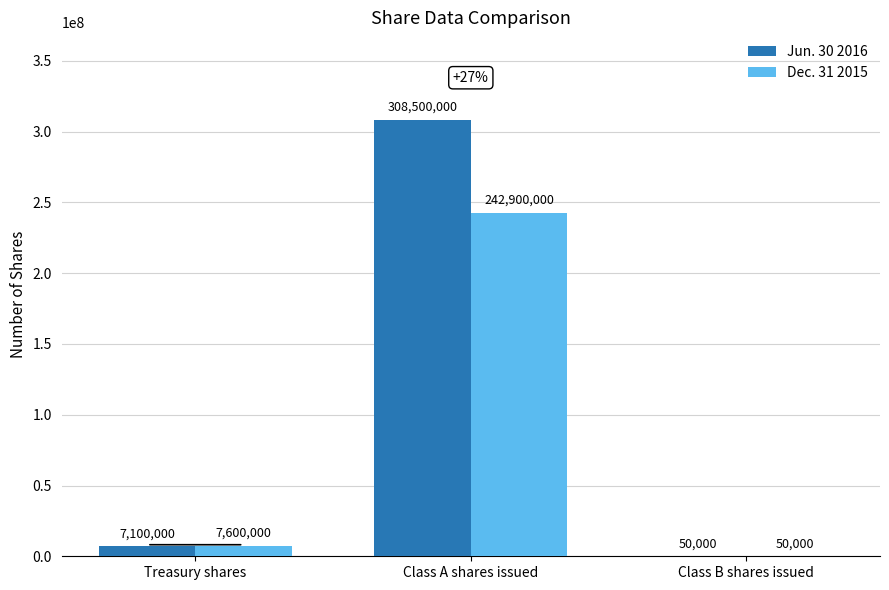

At which label is Jun. 30 2016 closest to 154275000?

Treasury shares